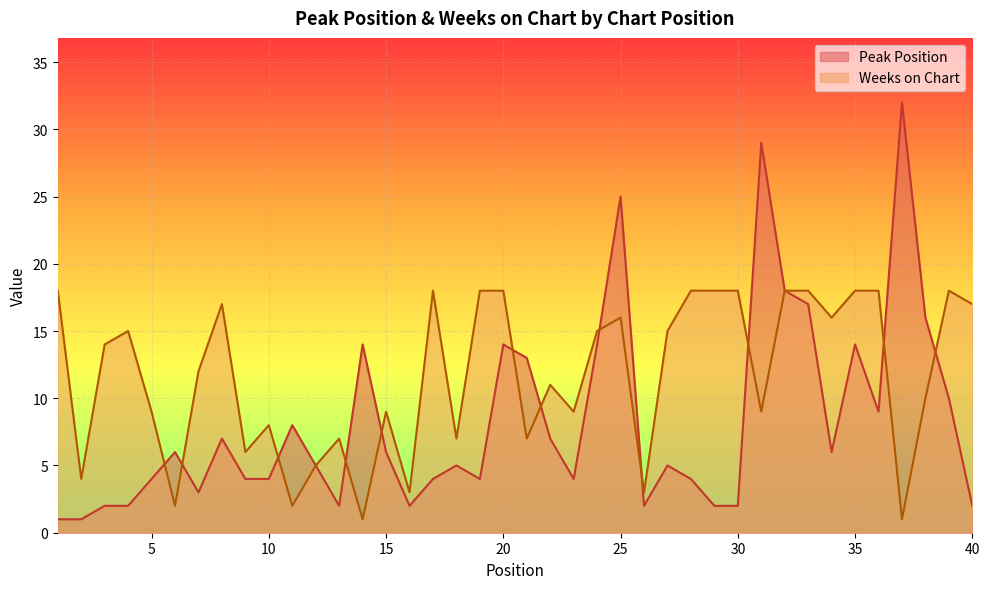

How many interior local valleys does the Peak Position series have?

8